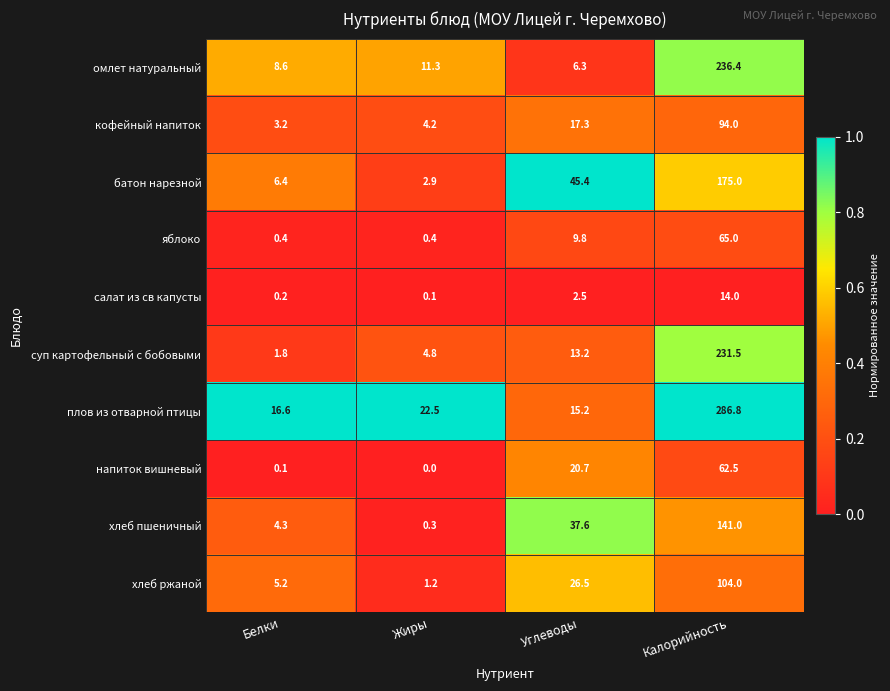

What is the difference between the second highest and minimum values in the хлеб пшеничный series?

37.3